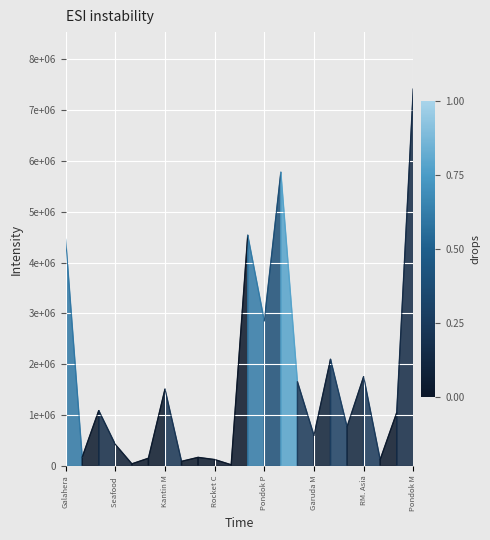

Between Galahera and Seafood , which series saw the biggest shift?

segment_0